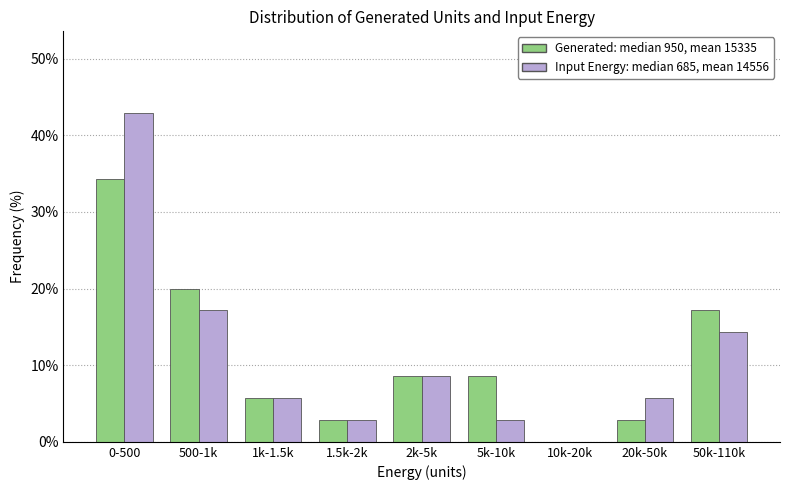

Reading left to right, extract all data points from this chart.

Generated: median 950, mean 15335: 0-500=34.3	500-1k=20.0	1k-1.5k=5.7	1.5k-2k=2.9	2k-5k=8.6	5k-10k=8.6	10k-20k=0.0	20k-50k=2.9	50k-110k=17.1
Input Energy: median 685, mean 14556: 0-500=42.9	500-1k=17.1	1k-1.5k=5.7	1.5k-2k=2.9	2k-5k=8.6	5k-10k=2.9	10k-20k=0.0	20k-50k=5.7	50k-110k=14.3